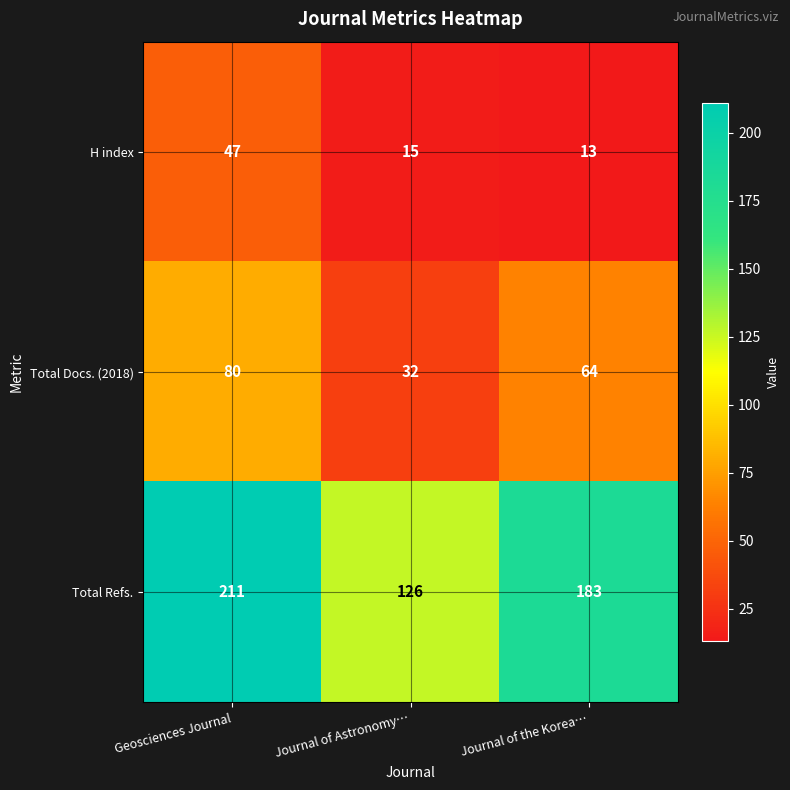

Count the Total Refs. values in the range 126 to 211.

3